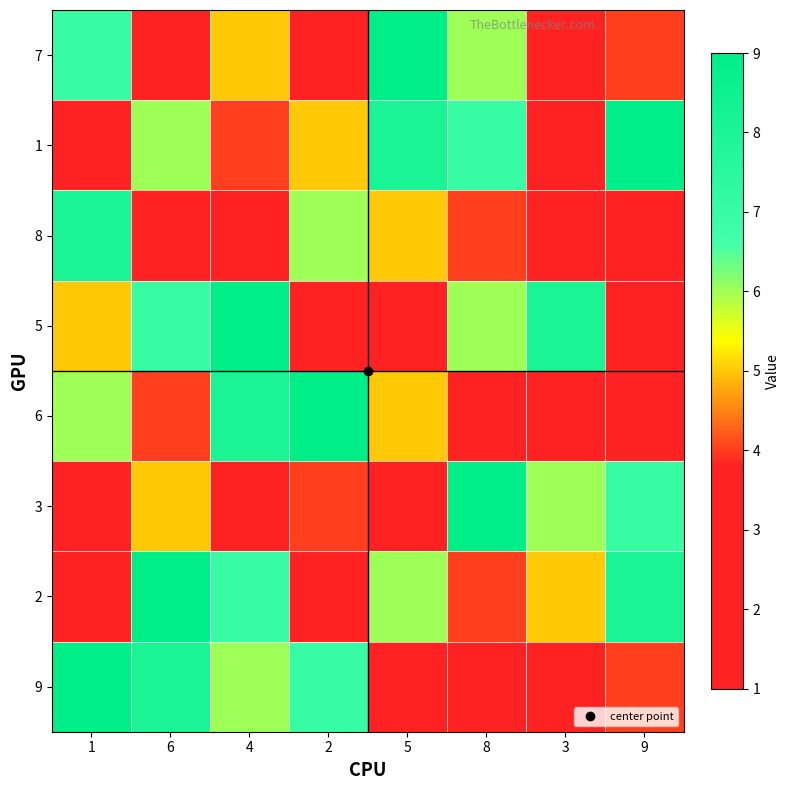

Reading right to left, list all the values displayed in this chart.

7: 9=4	3=3	8=6	5=9	2=2	4=5	6=1	1=7
1: 9=9	3=2	8=7	5=8	2=5	4=4	6=6	1=1
8: 9=3	3=3	8=4	5=5	2=6	4=1	6=2	1=8
5: 9=1	3=8	8=6	5=3	2=2	4=9	6=7	1=5
6: 9=2	3=3	8=1	5=5	2=9	4=8	6=4	1=6
3: 9=7	3=6	8=9	5=1	2=4	4=2	6=5	1=3
2: 9=8	3=5	8=4	5=6	2=3	4=7	6=9	1=2
9: 9=4	3=1	8=3	5=2	2=7	4=6	6=8	1=9